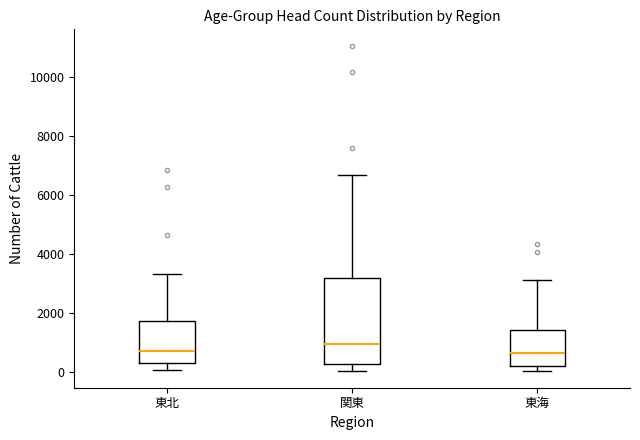

Which box is the tallest, from its lower edge to its upper edge?

関東